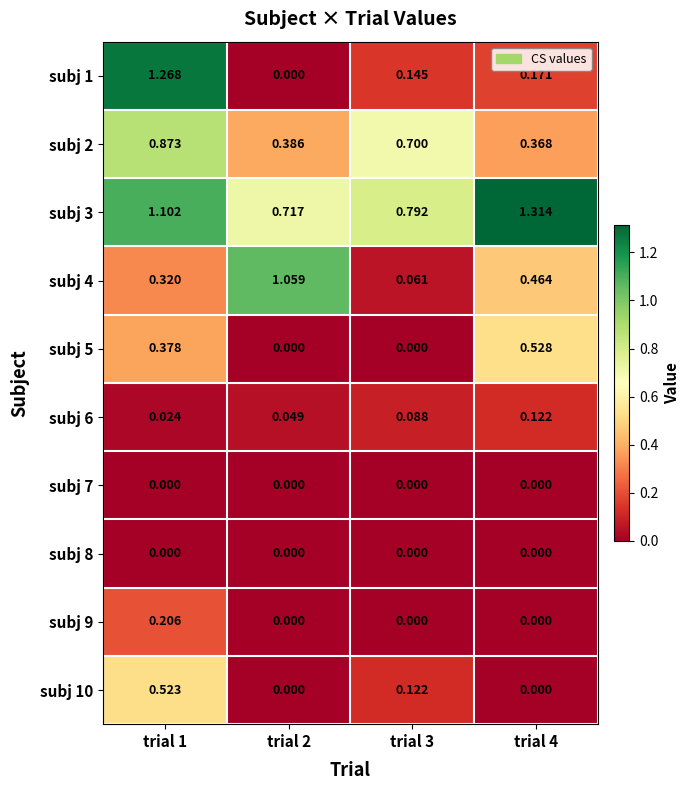

Is the value of subj 6 at trial 3 greater than the value of subj 8 at trial 3?

Yes